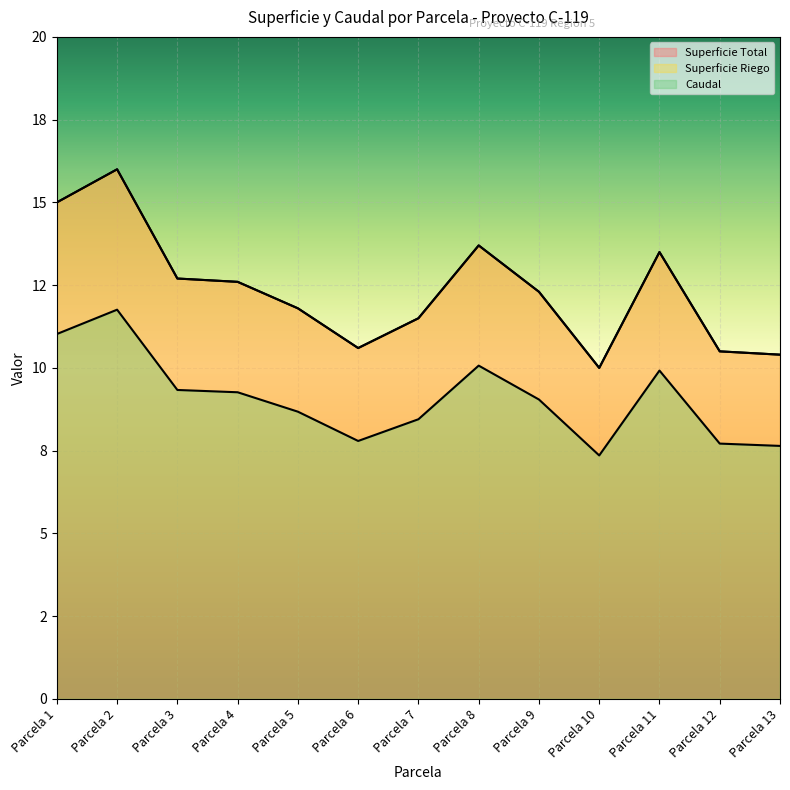

Reading left to right, extract all data points from this chart.

Superficie Total: Parcela 1=15.0	Parcela 2=16.0	Parcela 3=12.7	Parcela 4=12.6	Parcela 5=11.8	Parcela 6=10.6	Parcela 7=11.5	Parcela 8=13.7	Parcela 9=12.3	Parcela 10=10.0	Parcela 11=13.5	Parcela 12=10.5	Parcela 13=10.4
Superficie Riego: Parcela 1=15.0	Parcela 2=16.0	Parcela 3=12.7	Parcela 4=12.6	Parcela 5=11.8	Parcela 6=10.6	Parcela 7=11.5	Parcela 8=13.7	Parcela 9=12.3	Parcela 10=10.0	Parcela 11=13.5	Parcela 12=10.5	Parcela 13=10.4
Caudal: Parcela 1=11.0	Parcela 2=11.8	Parcela 3=9.3	Parcela 4=9.3	Parcela 5=8.7	Parcela 6=7.8	Parcela 7=8.4	Parcela 8=10.1	Parcela 9=9.0	Parcela 10=7.4	Parcela 11=9.9	Parcela 12=7.7	Parcela 13=7.6